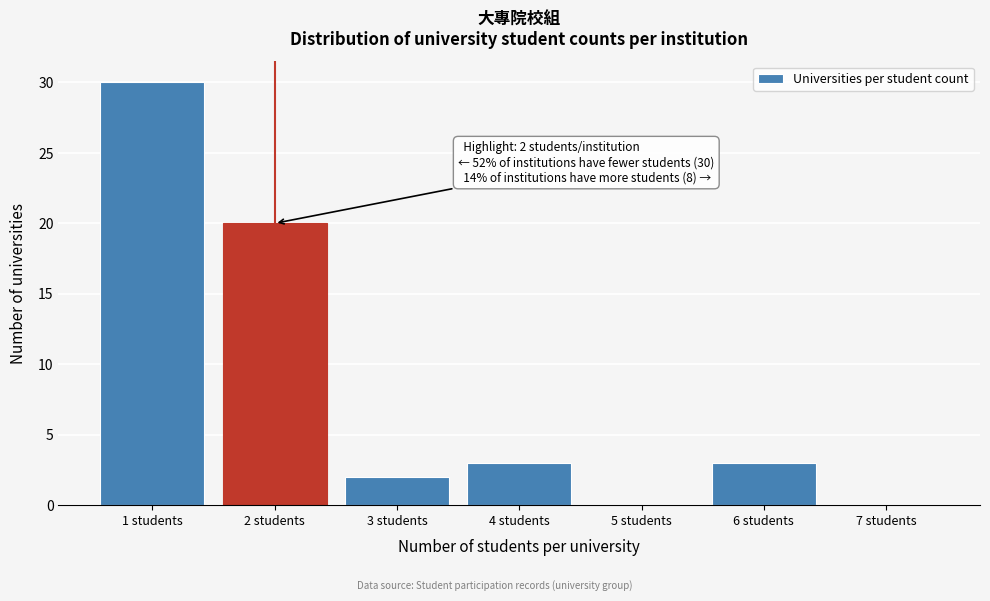

Over which range of the x-axis is the bar tallest?

0.5 to 1.5